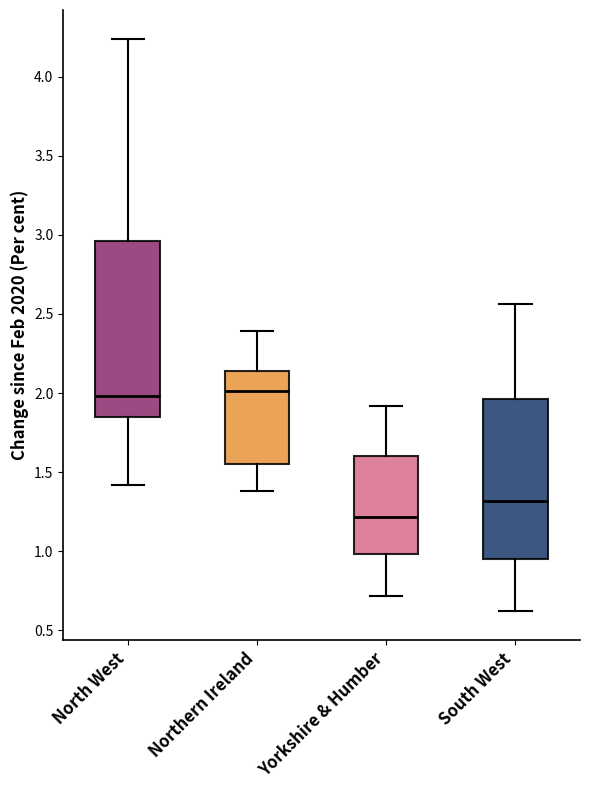

Which box is the tallest, from its lower edge to its upper edge?

North West